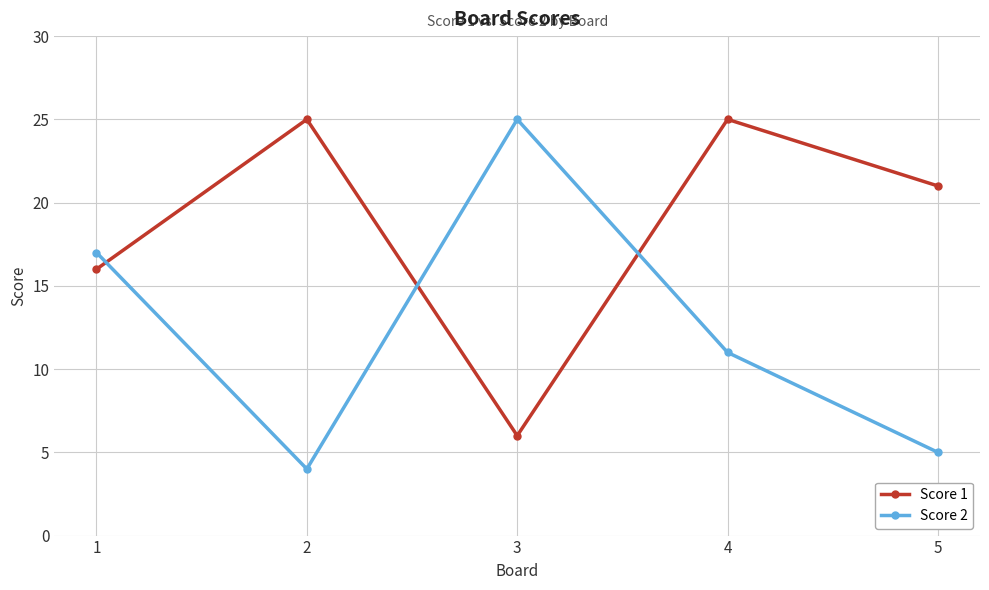

What is the value of the Score 1 point at the 4th from the left?

25